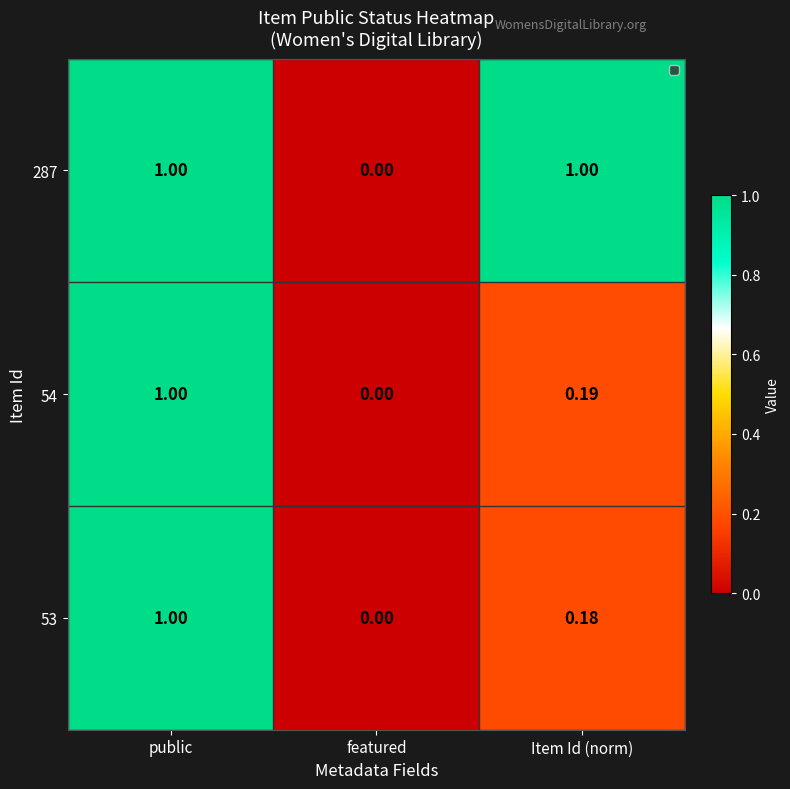

List the labels in order of 53 value, smallest first.

featured, Item Id (norm), public